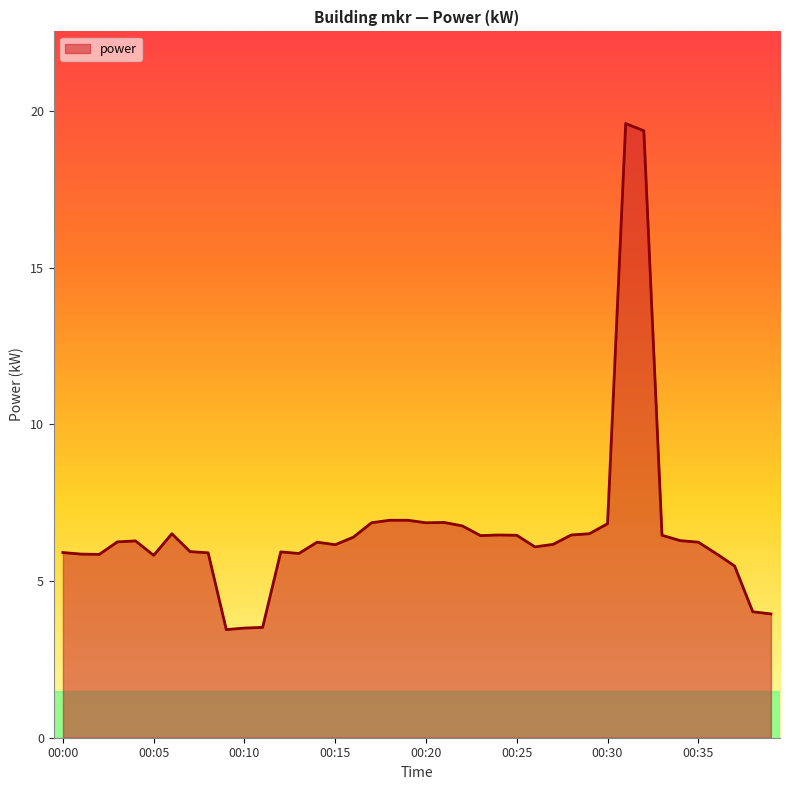

What is the minimum value shown in the chart?

3.5